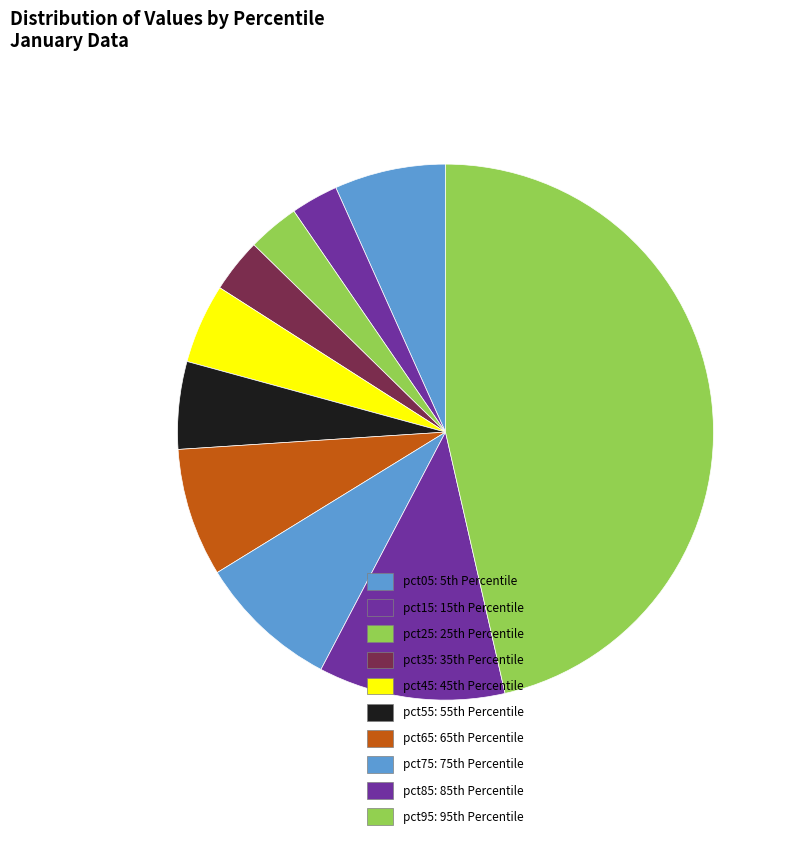

How many segments does this pie chart have?

10